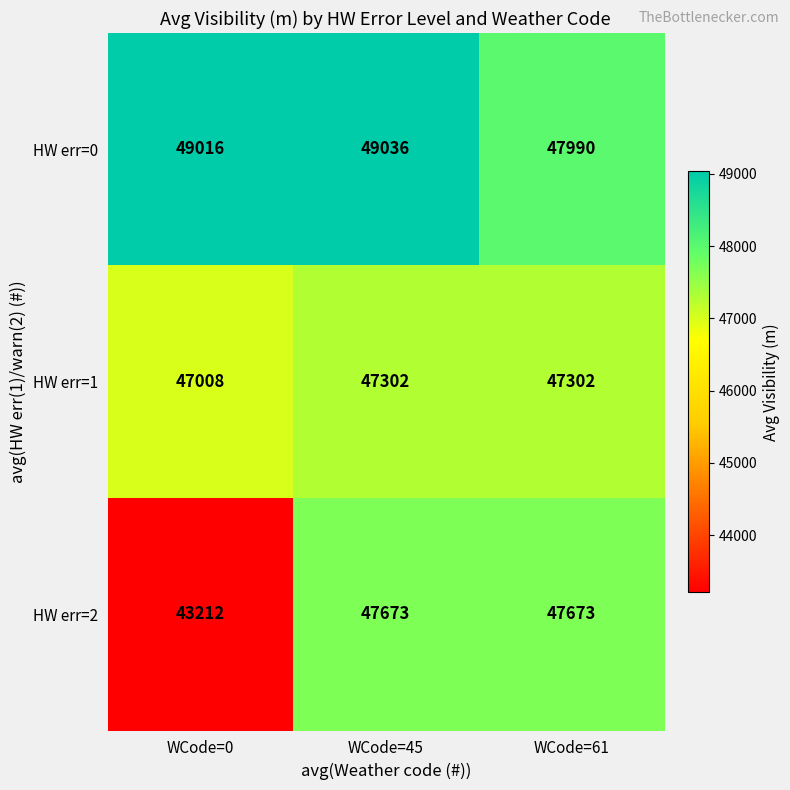

Reading left to right, transcribe all the data shown in this chart.

HW err=0: WCode=0=49016	WCode=45=49036	WCode=61=47990
HW err=1: WCode=0=47008	WCode=45=47302	WCode=61=47302
HW err=2: WCode=0=43212	WCode=45=47673	WCode=61=47673